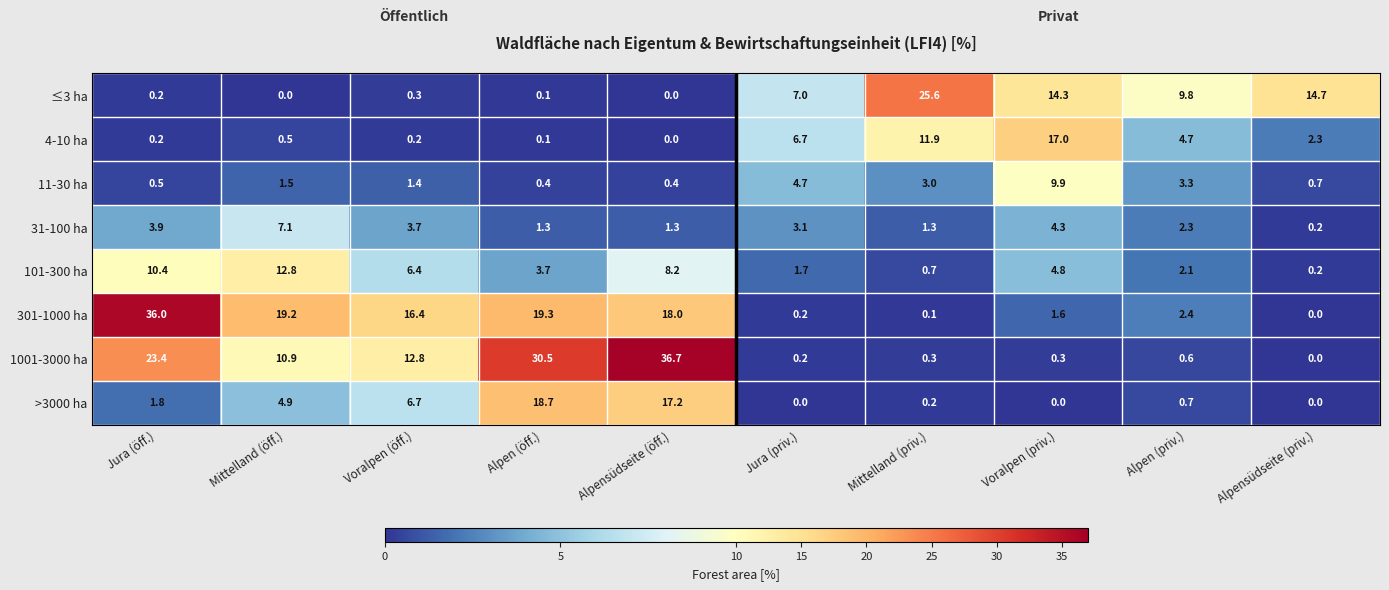

What is the maximum value for >3000 ha?

18.7